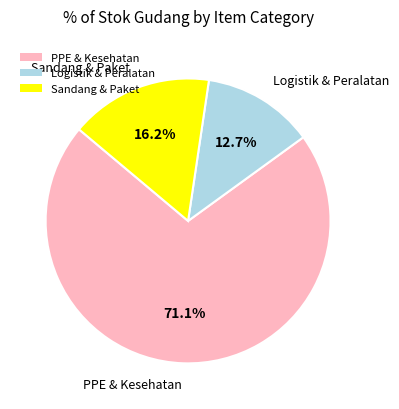

Is there any slice that represents more than half of the pie?

Yes